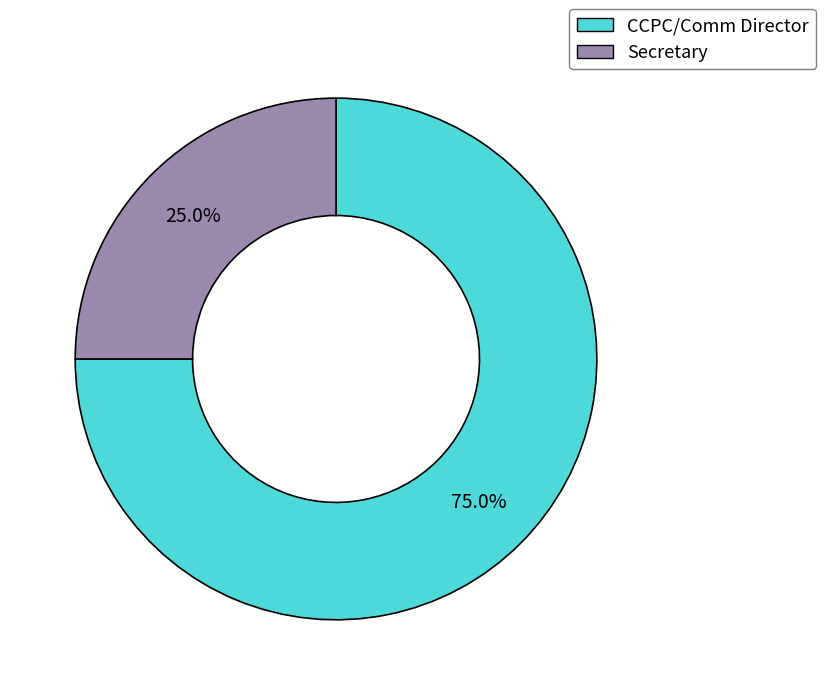

How many slices are in this pie chart?

2